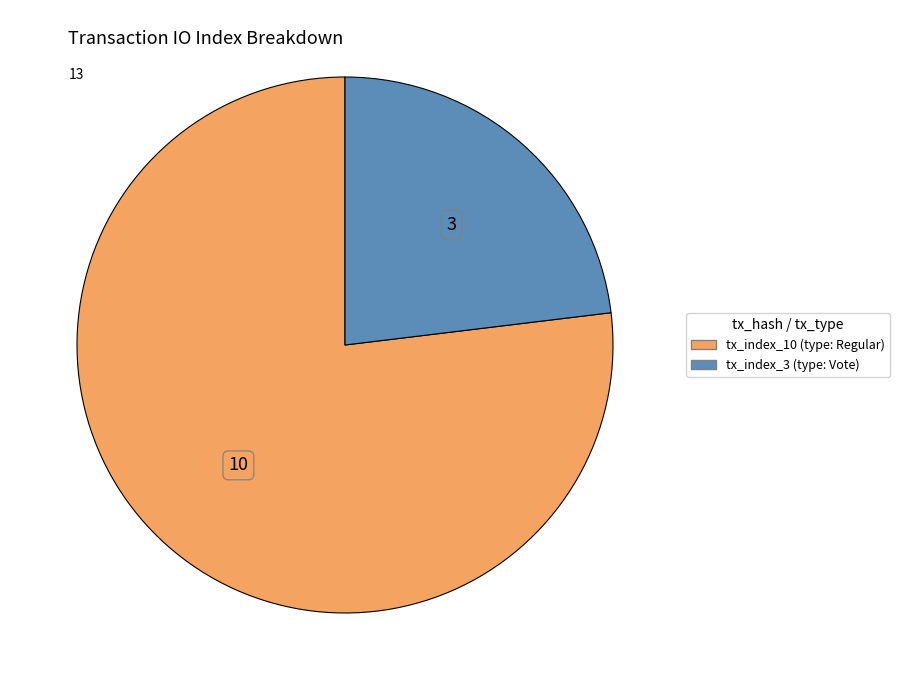

Does tx_index_10 account for over 50% of the chart?

Yes